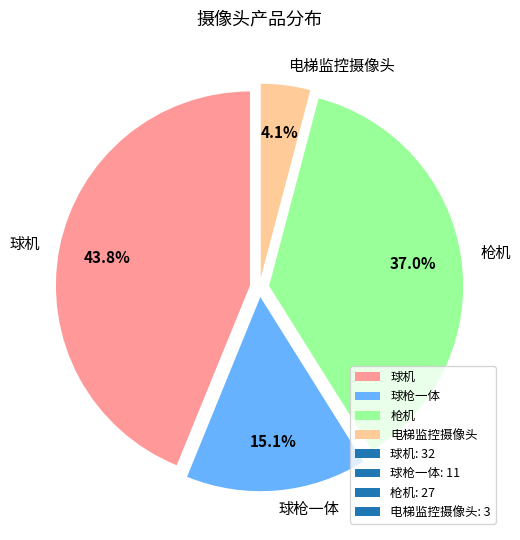

Combined, do 电梯监控摄像头 and 枪机 account for over 50%?

No